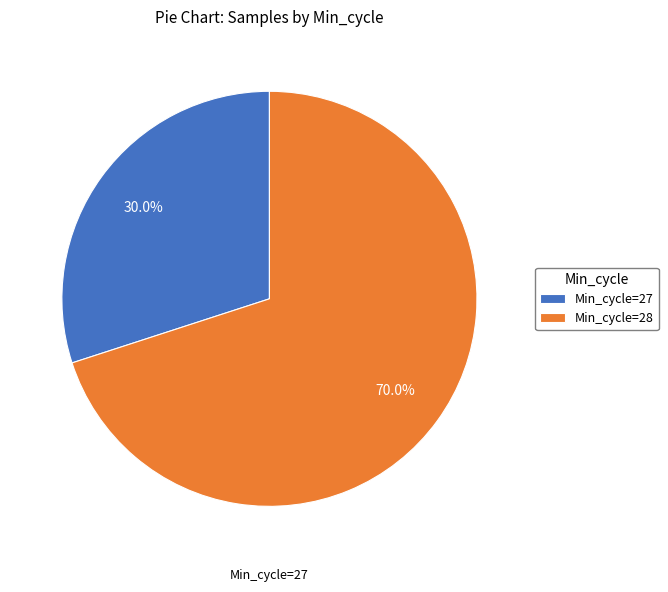

Count the number of slices in the pie.

2